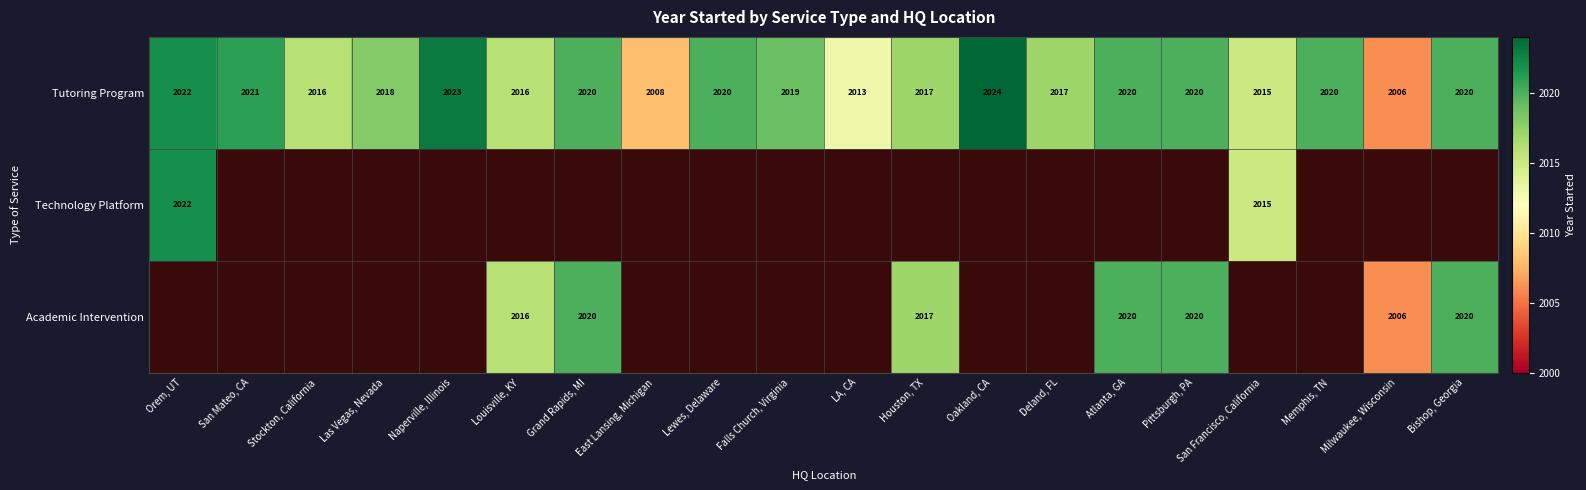

What is the approximate value of Tutoring Program at LA, CA?

2013.0